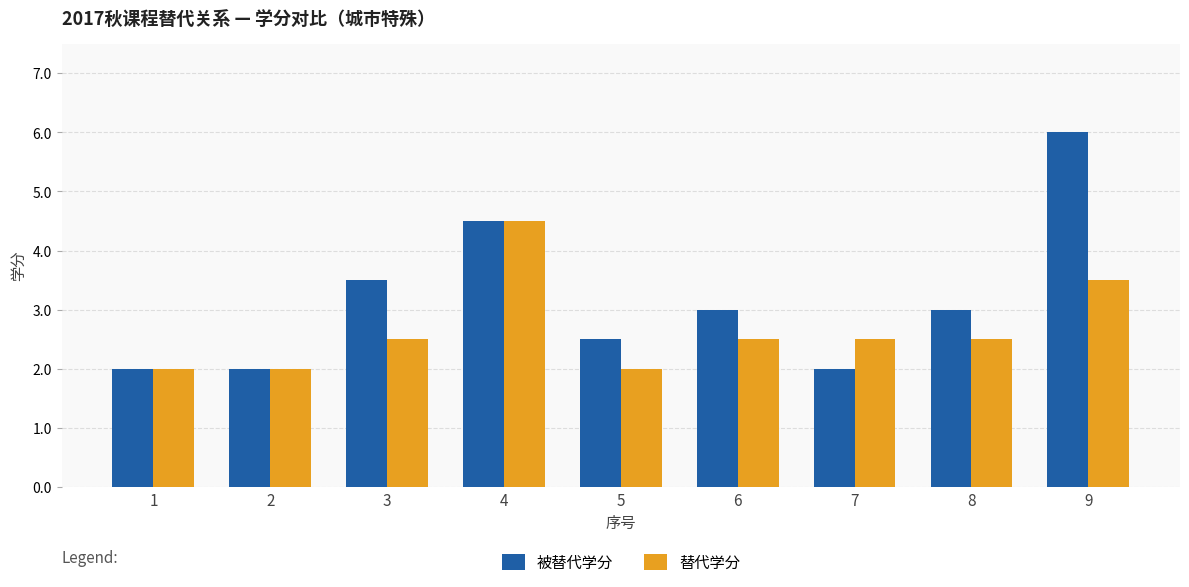

Is the value of 被替代学分 at 9 greater than the value of 替代学分 at 3?

Yes